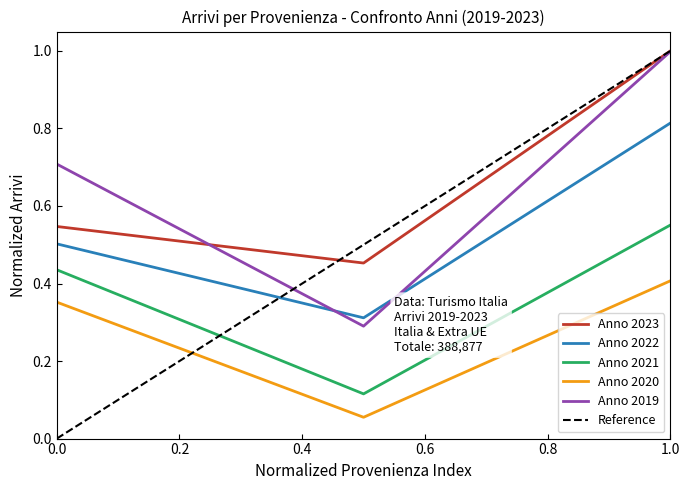

The Anno 2022 series shows 0.7 at 0.0. True or false?

False